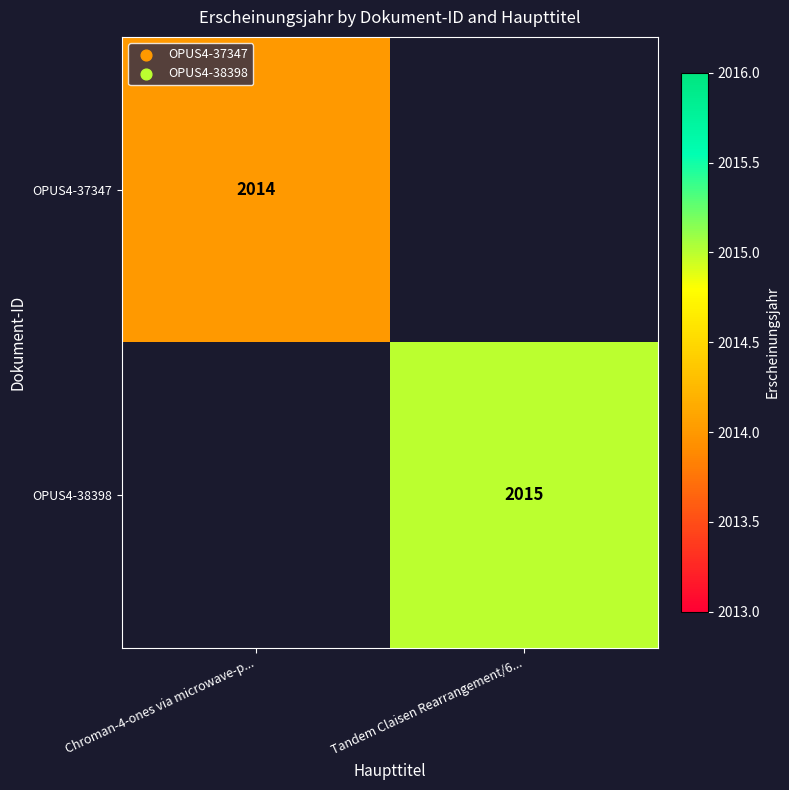

Is it true that OPUS4-38398 equals 1213 at Tandem Claisen Rearrangement/6...?

False